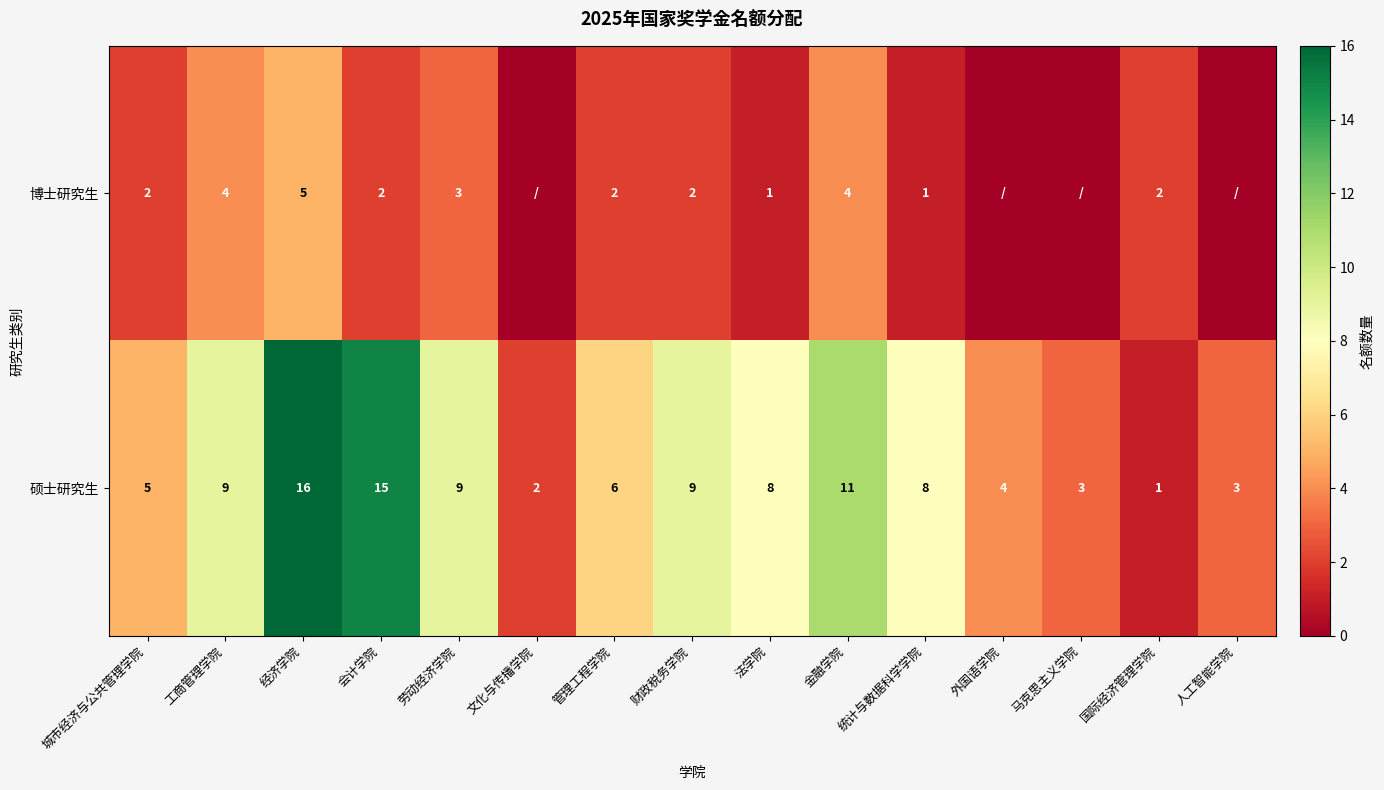

At 国际经济管理学院, list the series in order from largest to smallest.

博士研究生, 硕士研究生